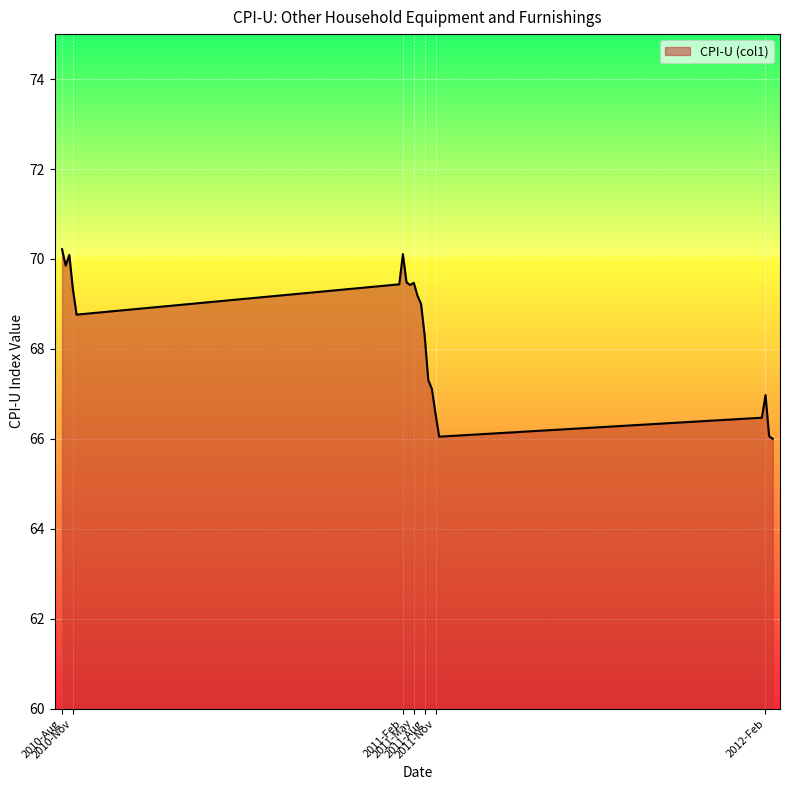

What is the maximum value shown in the chart?

70.2